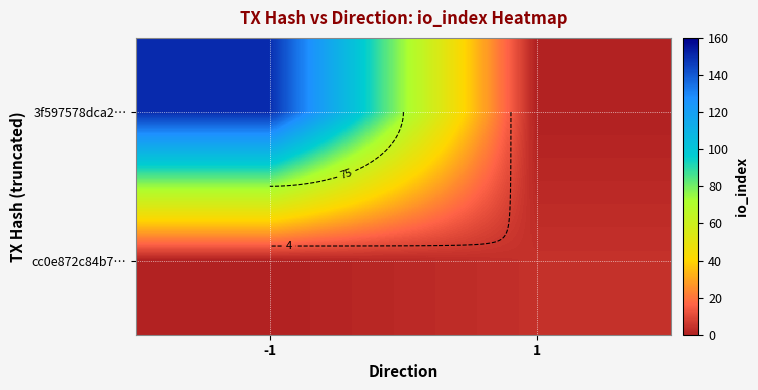

Which series has the largest range (max minus min)?

3f597578dca2…